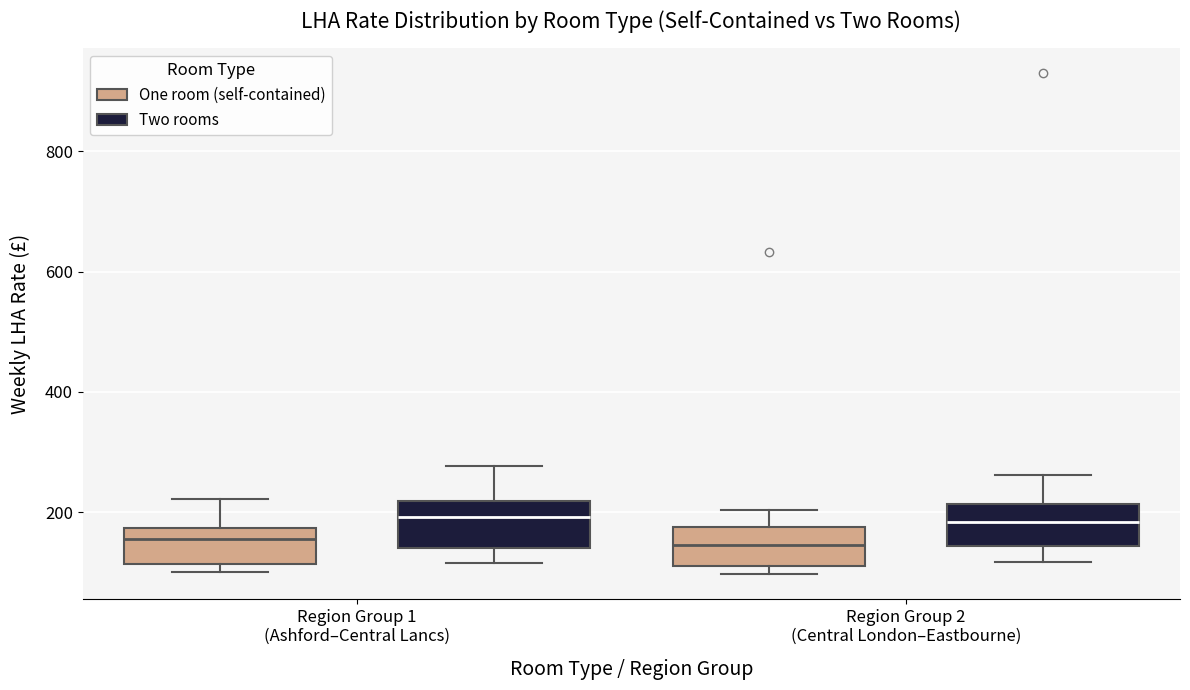

Reading left to right, read every box against the y-axis: the position of its median line, the range the box covers, and the ends of its whiskers. The values are not printed on the chart, so give them approximately, as read against the axis.

Region Group 1 (Ashford–Central Lancs) (One room (self-contained)): median 160, box 120 to 180, whiskers 100 to 220
Region Group 1 (Ashford–Central Lancs) (Two rooms): median 200, box 140 to 220, whiskers 120 to 280
Region Group 2 (Central London–Eastbourne) (One room (self-contained)): median 140, box 120 to 180, whiskers 100 to 200
Region Group 2 (Central London–Eastbourne) (Two rooms): median 180, box 140 to 220, whiskers 120 to 260